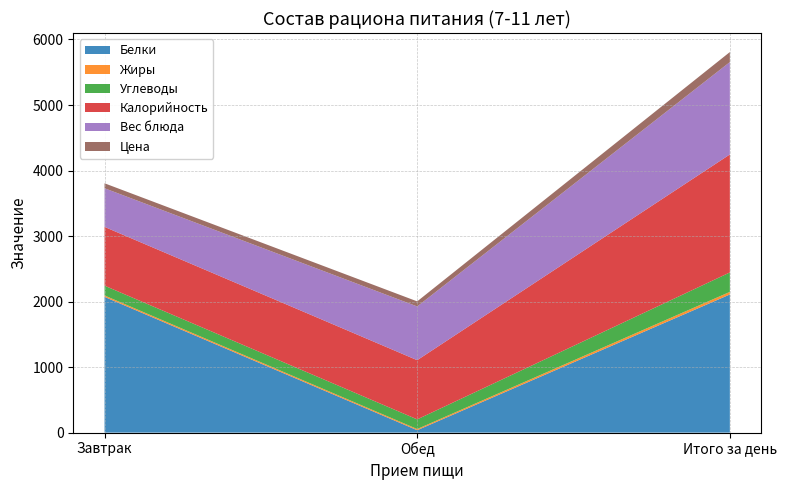

Reading left to right, list all the values displayed in this chart.

Белки: 2071.6	36.6	2108.2
Жиры: 21.5	17.9	39.5
Углеводы: 149.4	147.5	296.9
Калорийность: 897.1	903.6	1800.7
Вес блюда: 590.0	820.0	1410.0
Цена: 75.6	77.3	153.0